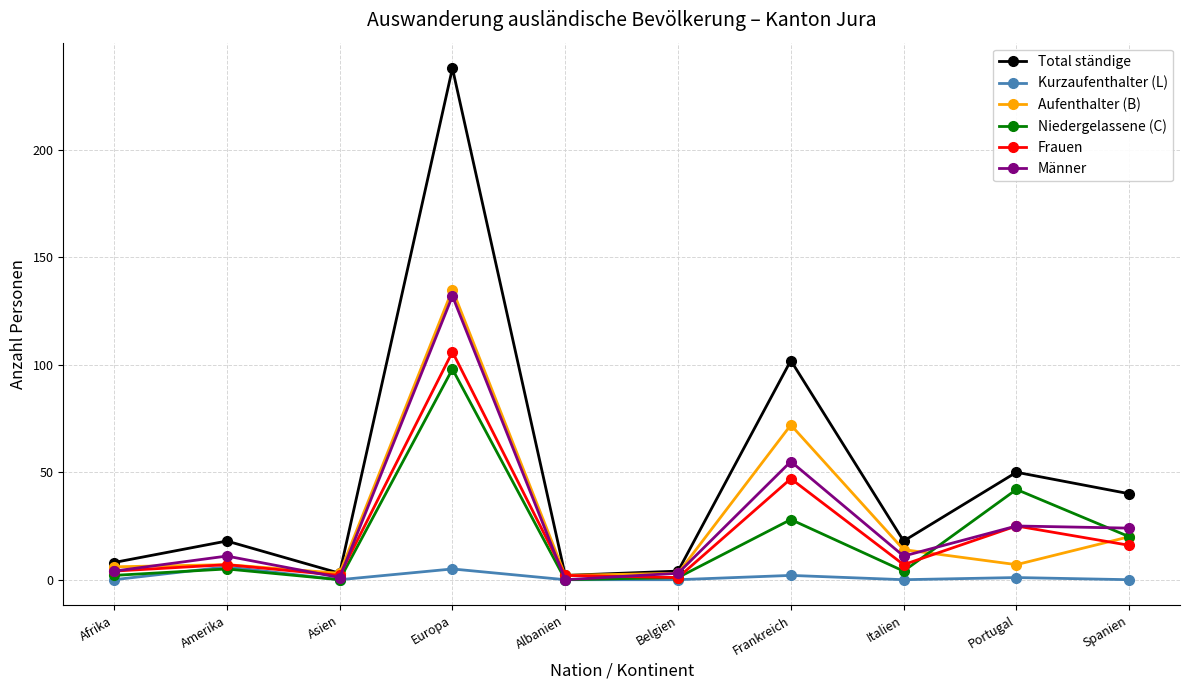

Which series has the largest range (max minus min)?

Total ständige